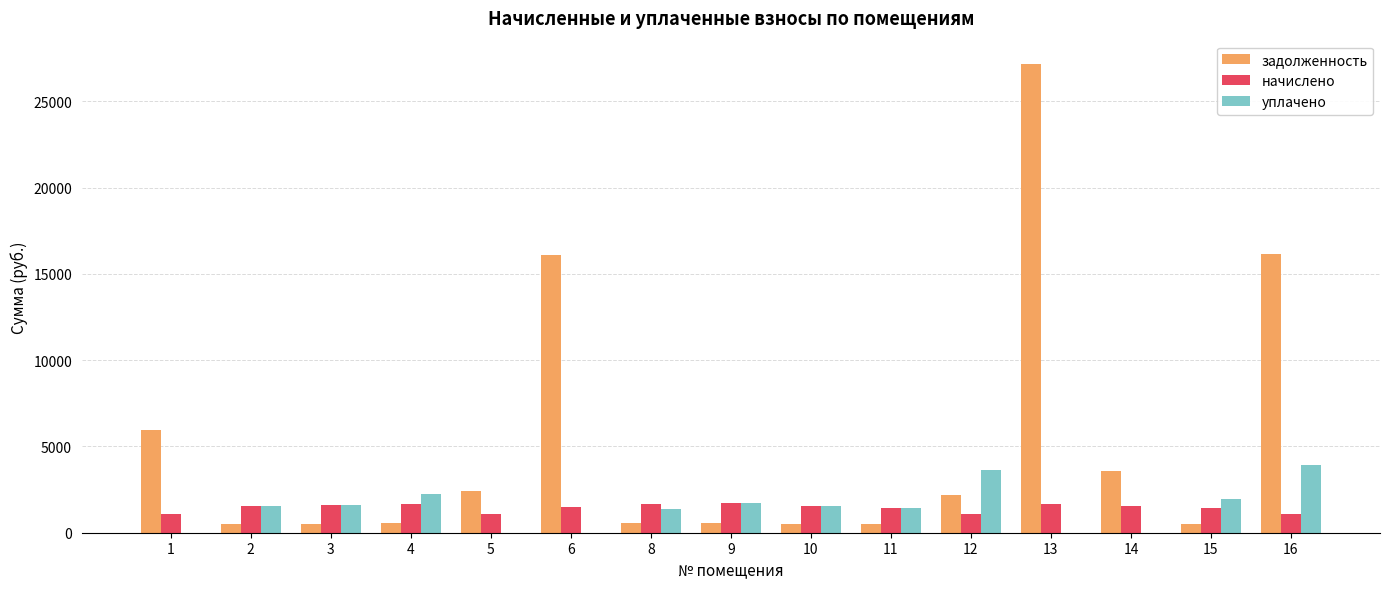

At which label is задолженность closest to 13818?

6